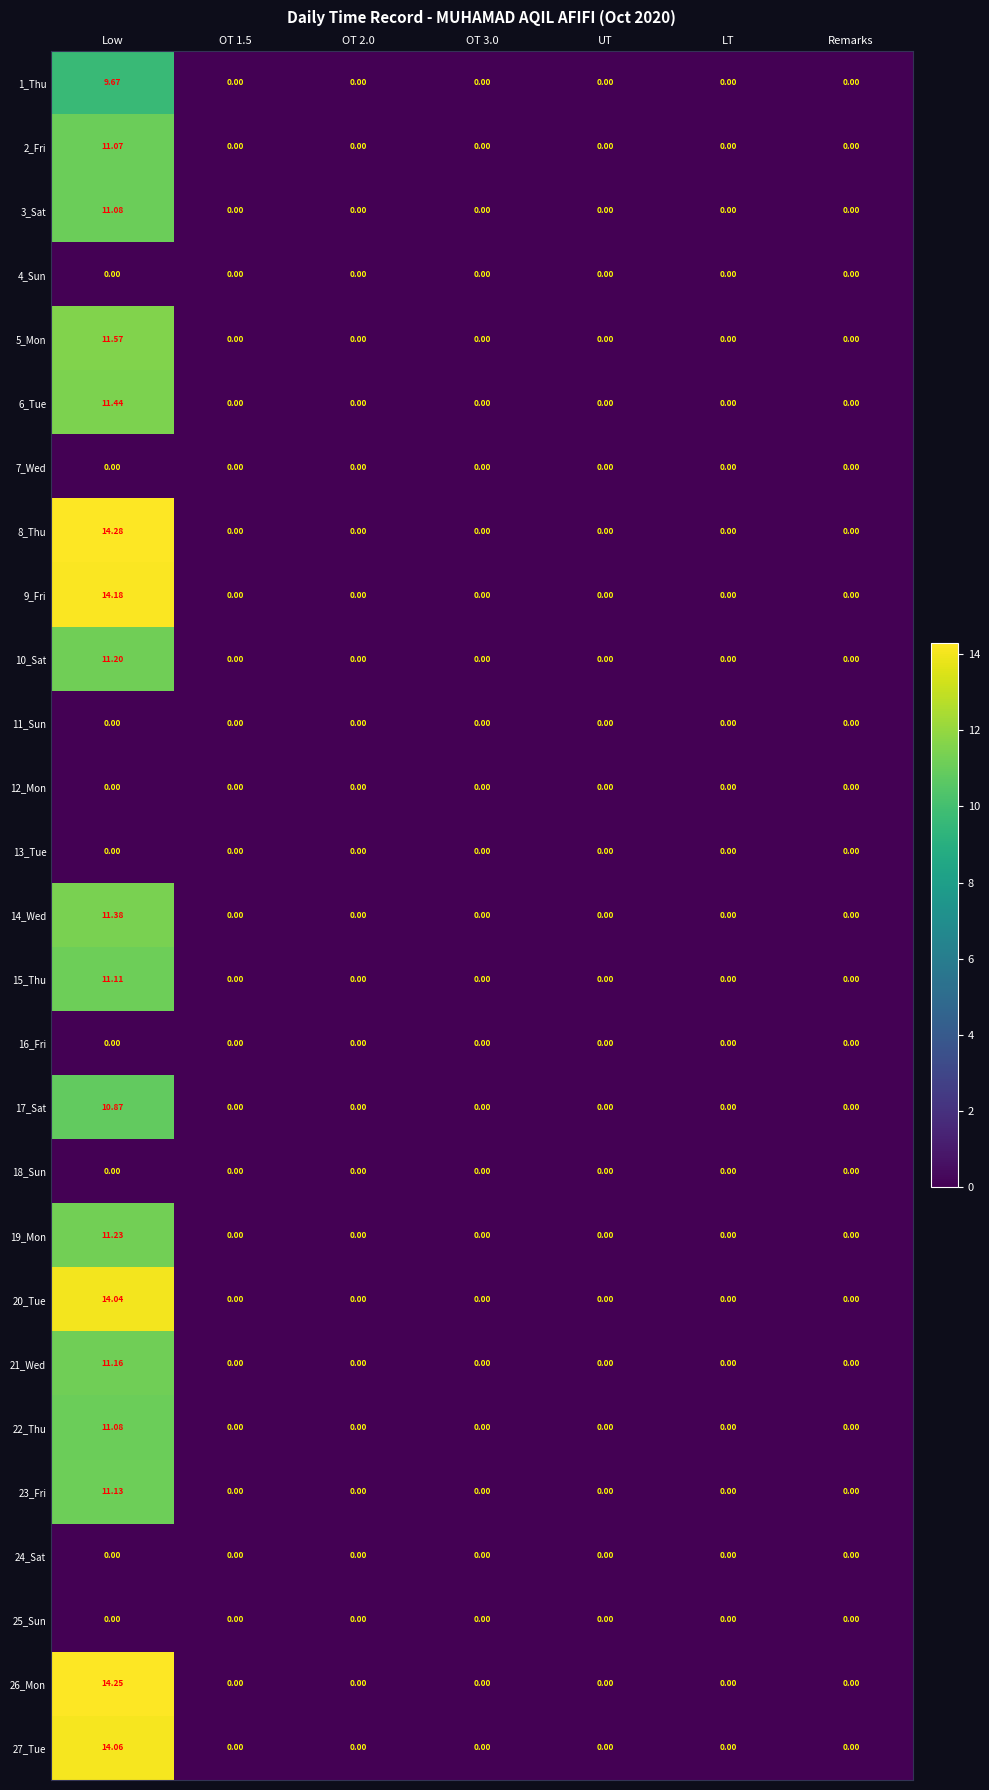

At which label does 3_Sat reach its peak?

Low